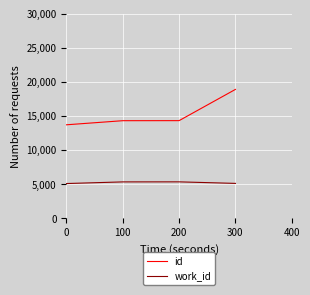

How many values in the id series are below 14310?

2